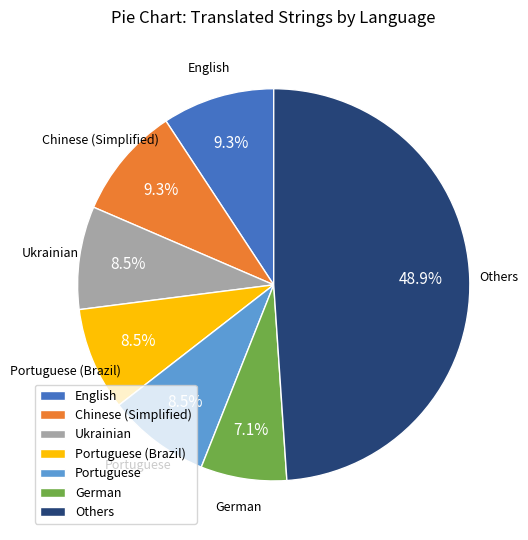

Count the number of slices in the pie.

7